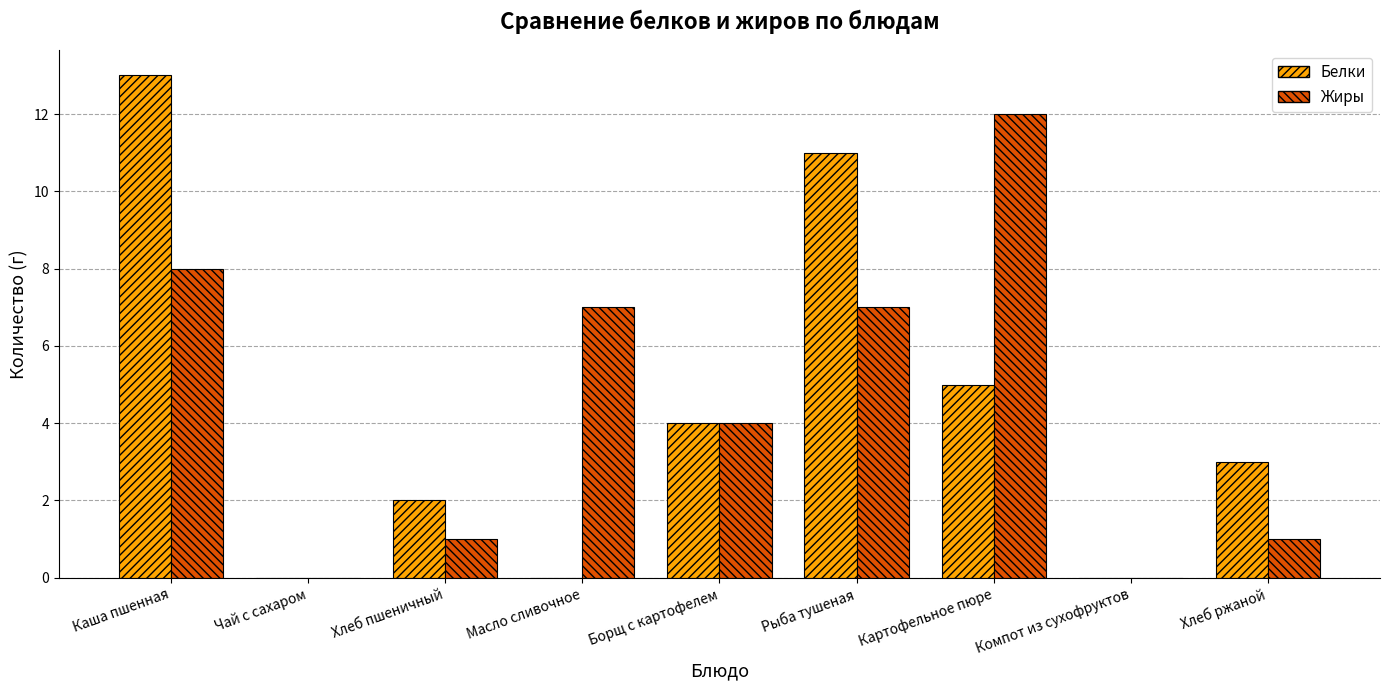

True or false: Белки has a value of 2 at Хлеб пшеничный.

True